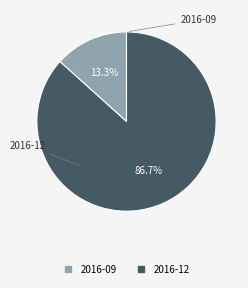

Is it true that 2016-09 is 2% of the pie?

False